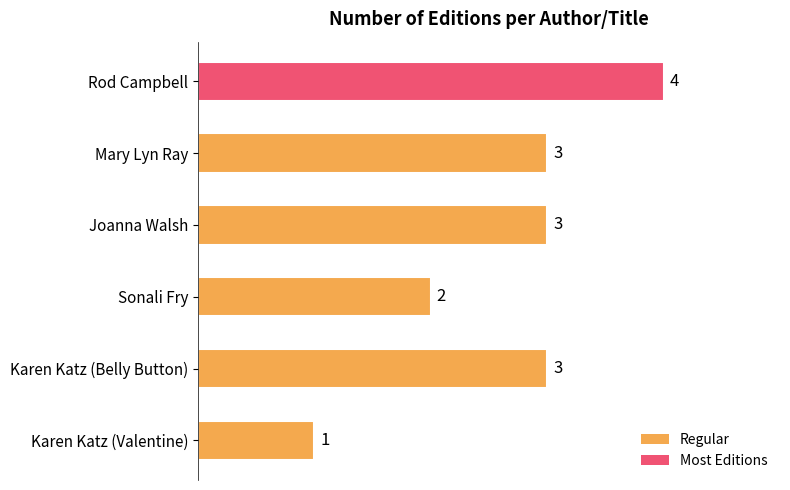

Between Karen Katz (Valentine) and Rod Campbell, which is larger?

Rod Campbell